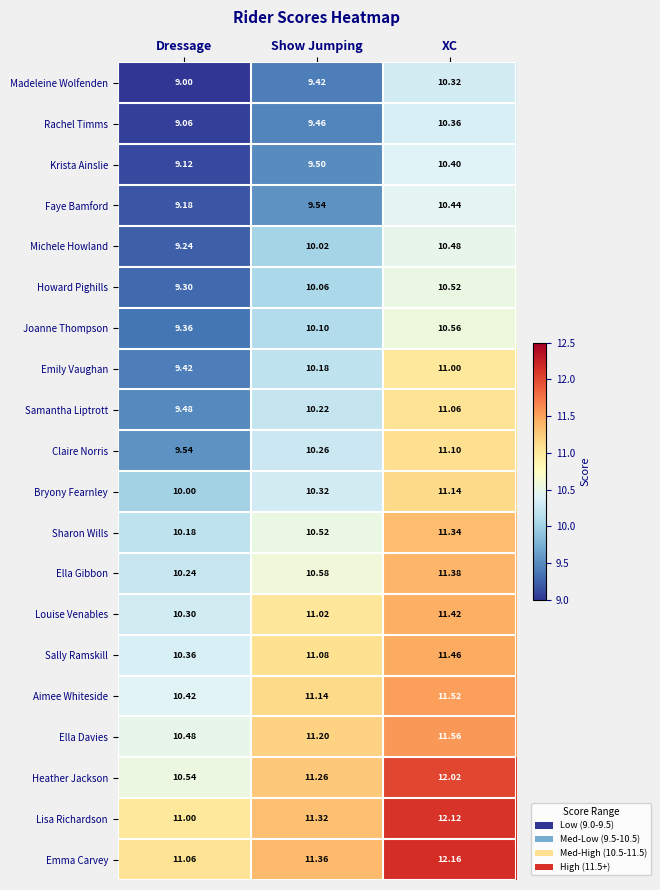

At which label does Michele Howland first exceed 10?

Show Jumping